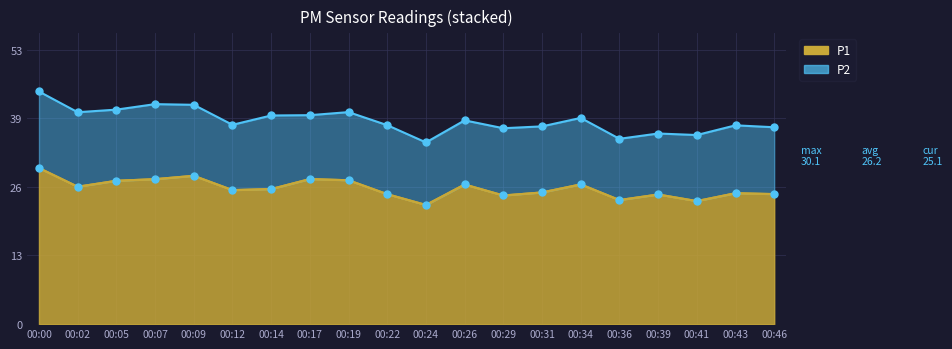

Rank the categories by value from lowest to highest.

00:24, 00:41, 00:36, 00:29, 00:39, 00:22, 00:46, 00:43, 00:31, 00:12, 00:14, 00:02, 00:26, 00:34, 00:05, 00:19, 00:07, 00:17, 00:09, 00:00